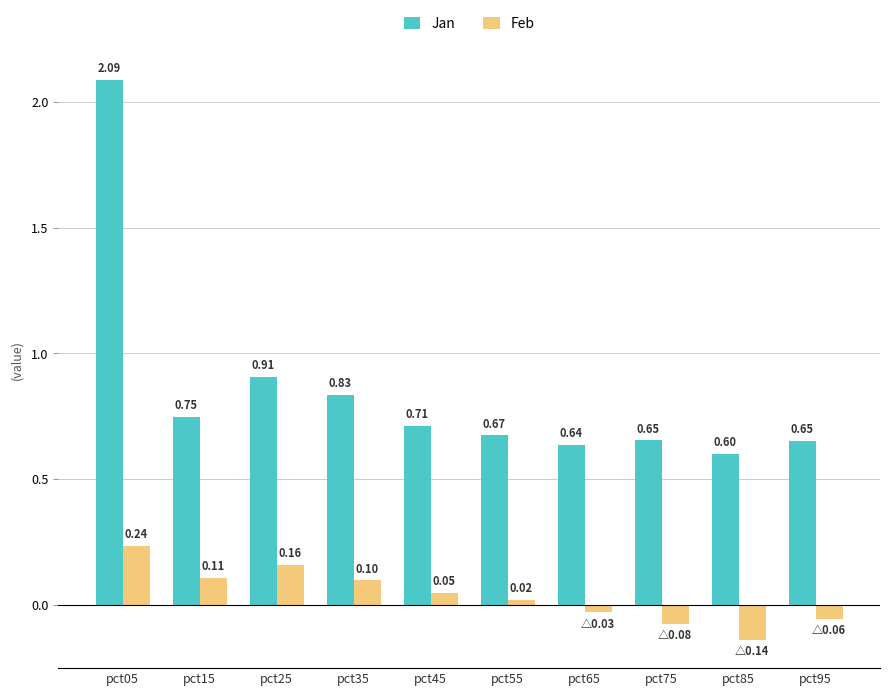

What is the sum of all Jan values?

8.5